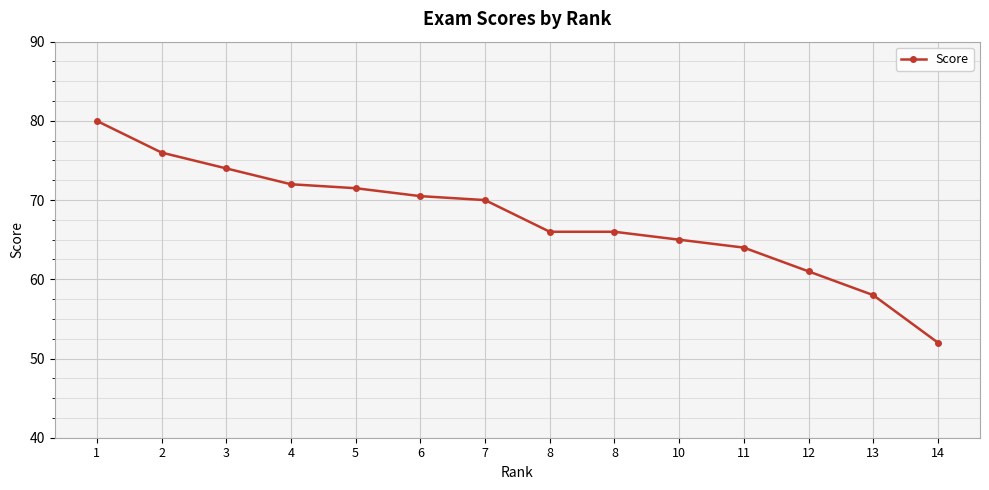

Reading right to left, list all the values displayed in this chart.

14=52.0	13=58.0	12=61.0	11=64.0	10=65.0	8=66.0	8=66.0	7=70.0	6=70.5	5=71.5	4=72.0	3=74.0	2=76.0	1=80.0